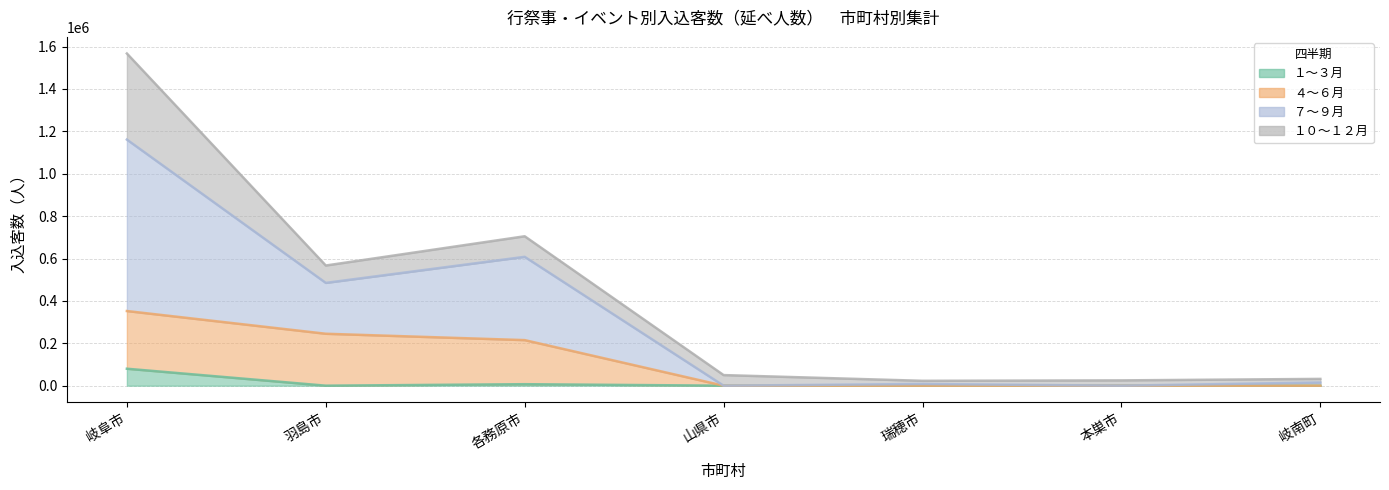

Does the chart have visible grid lines?

Yes